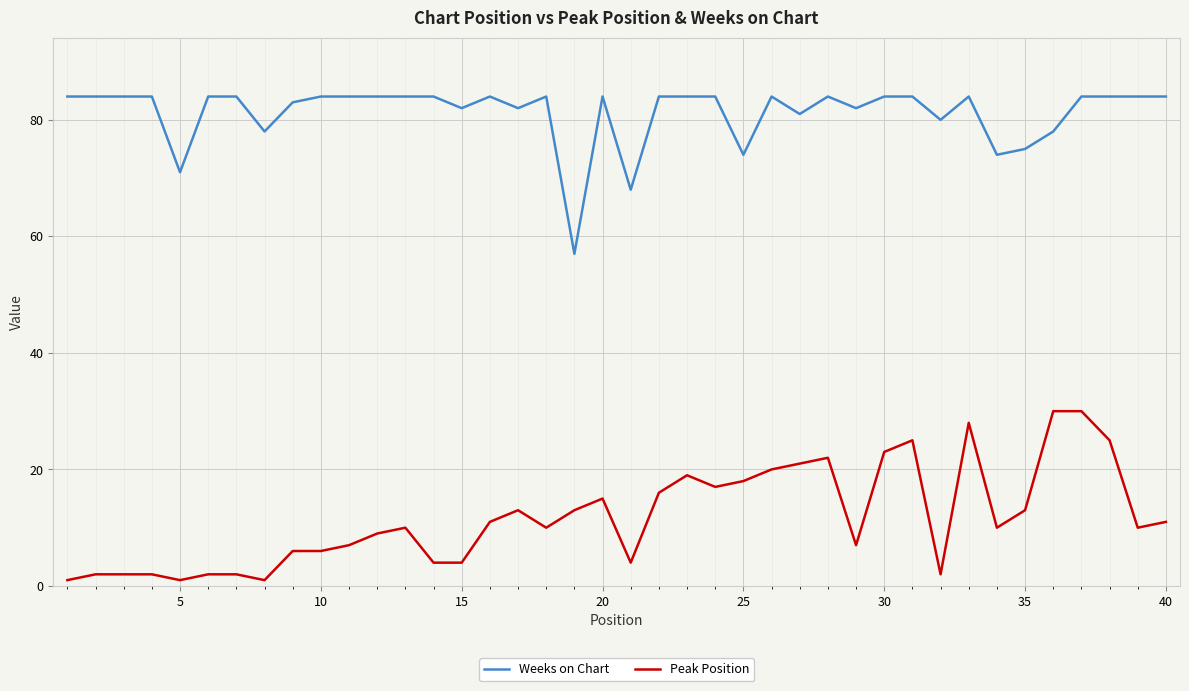

What is the difference between the maximum and minimum values in the Weeks on Chart series?

27